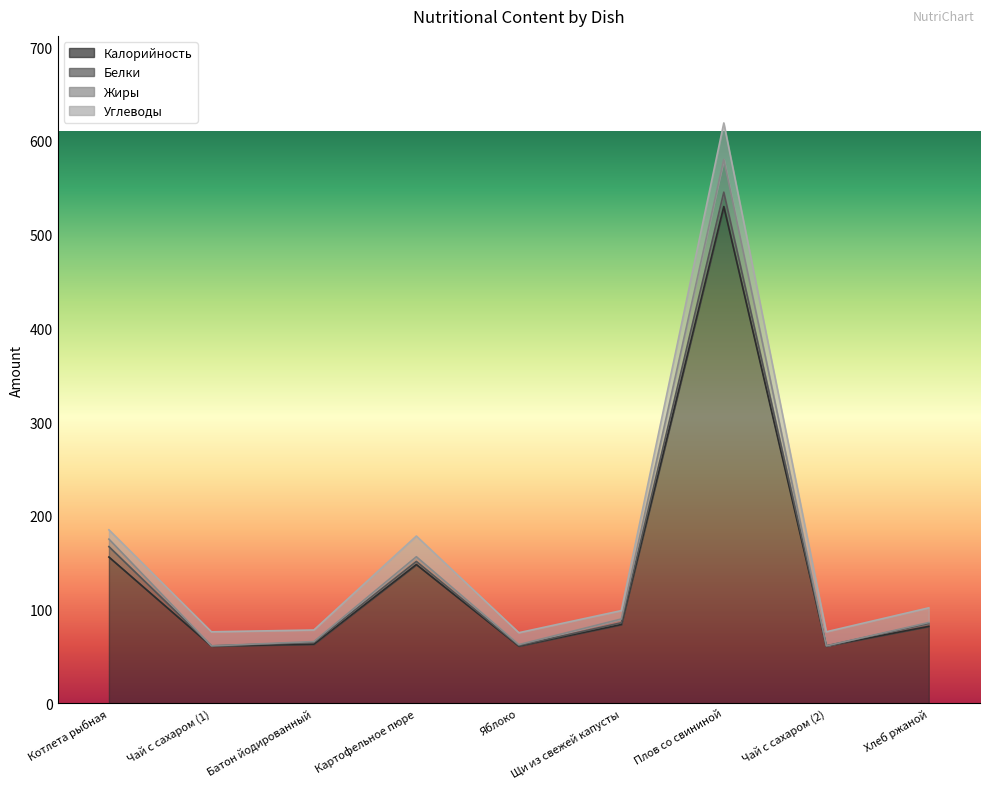

How many data points in Калорийность are above 82?

4